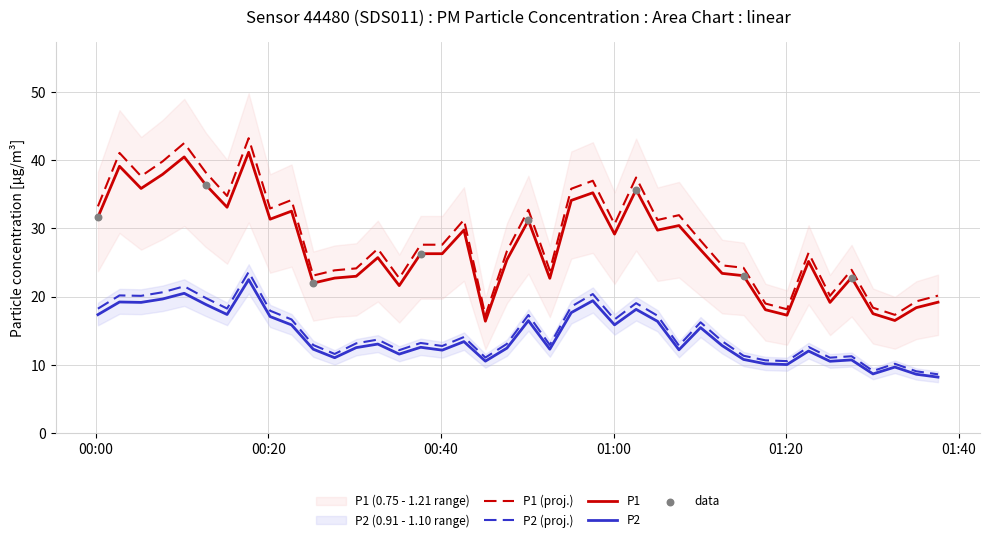

Which series has the widest spread of Y values?

P1